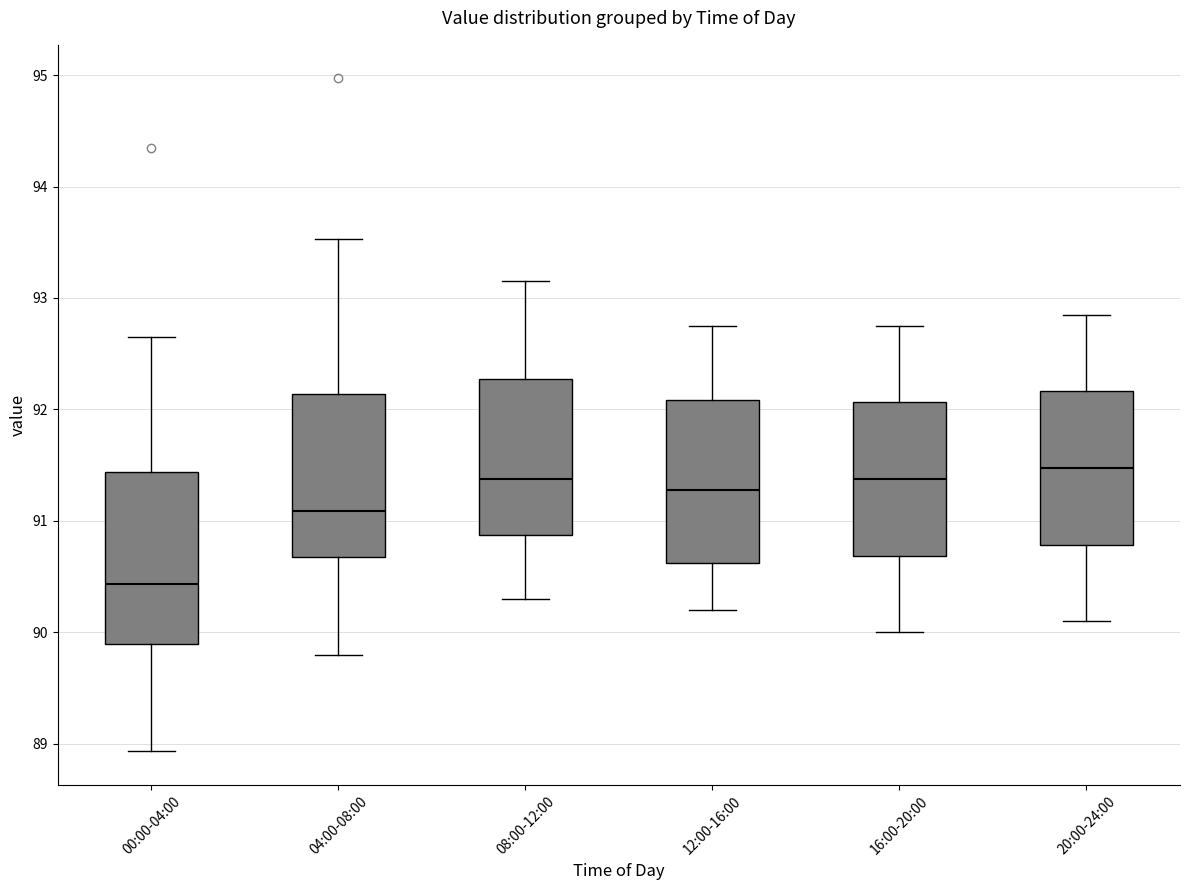

Reading left to right, transcribe this box plot: for each box, give where its median line is, the range the box spans, and where its two whiskers end, as read against the y-axis. The values are not printed on the chart, so give them approximately, as read against the axis.

00:00-04:00: median 90.4, box 89.9 to 91.4, whiskers 88.9 to 92.7
04:00-08:00: median 91.1, box 90.7 to 92.1, whiskers 89.8 to 93.5
08:00-12:00: median 91.4, box 90.9 to 92.3, whiskers 90.3 to 93.2
12:00-16:00: median 91.3, box 90.6 to 92.1, whiskers 90.2 to 92.8
16:00-20:00: median 91.4, box 90.7 to 92.1, whiskers 90.0 to 92.8
20:00-24:00: median 91.5, box 90.8 to 92.2, whiskers 90.1 to 92.9